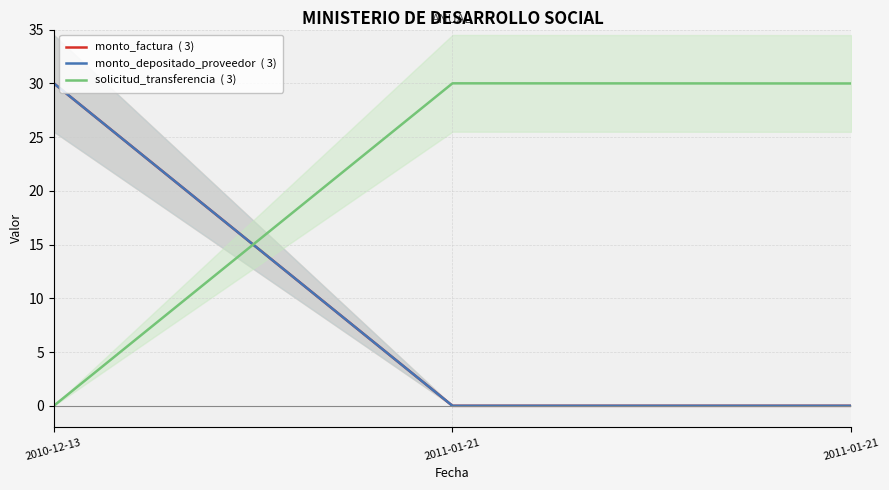

Between 2010-12-13 and 2011-01-21, which series saw the biggest shift?

monto_factura  ( 3)